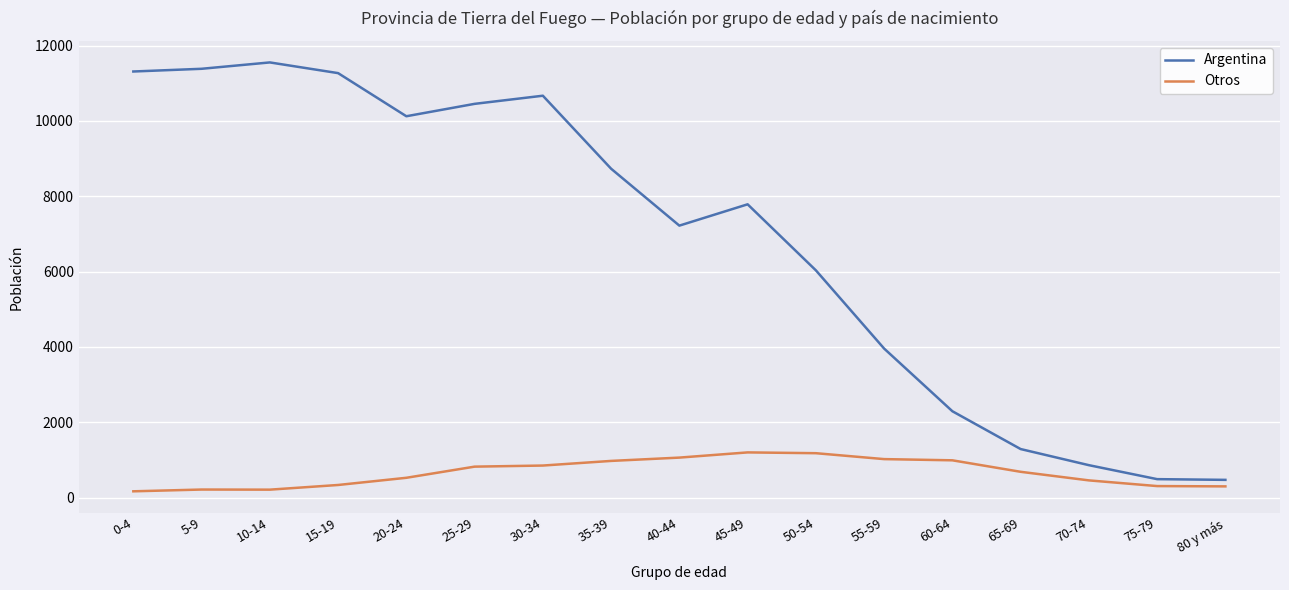

Is this an area chart (filled region under the line)?

No